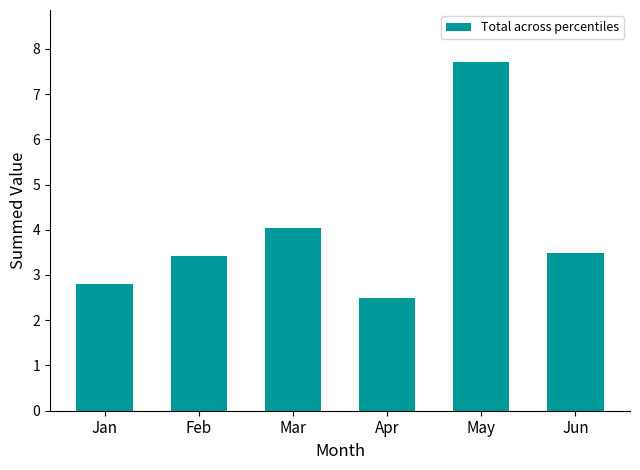

Which label corresponds to the largest value in the chart?

May